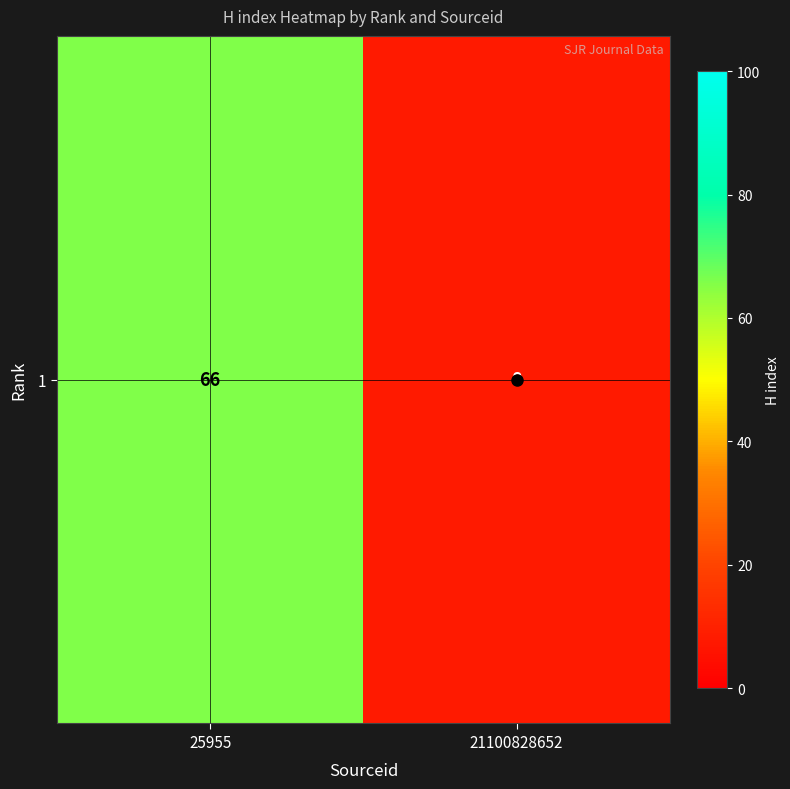

The value at 25955 is 66. True or false?

True